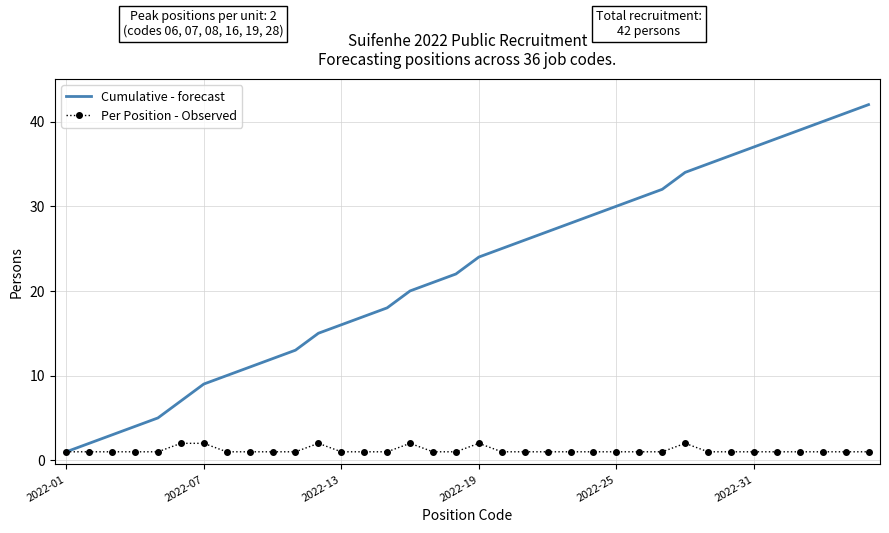

What is the minimum value for Cumulative - forecast?

1